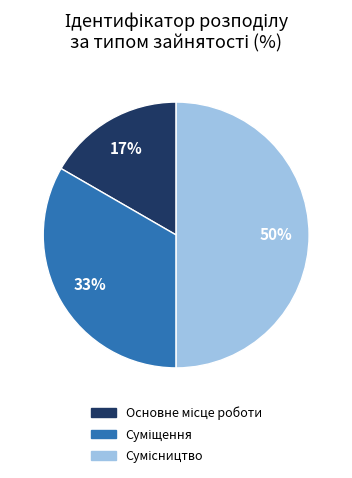

To the nearest percent, what is the difference between the largest and smallest slice percentages?

33%